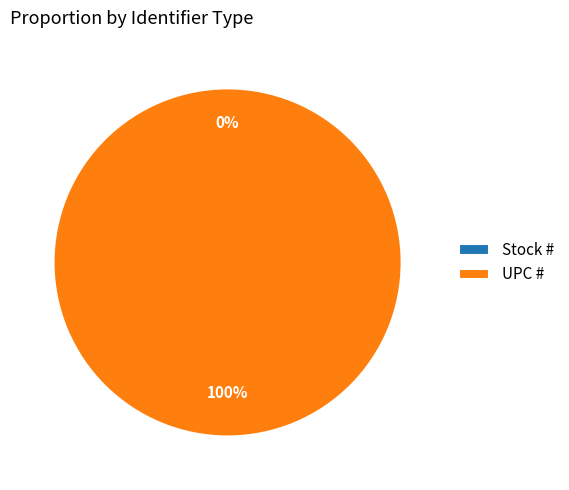

Is there any slice that represents more than half of the pie?

Yes